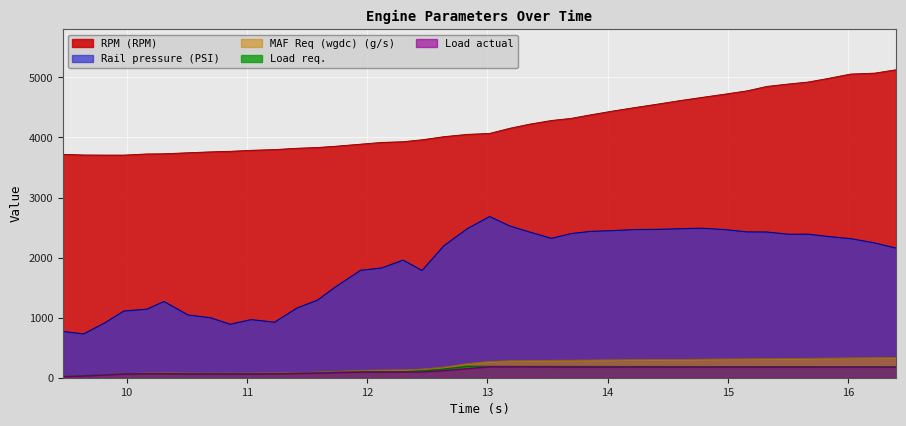

At which category does Load actual reach its first local valley?

10.699